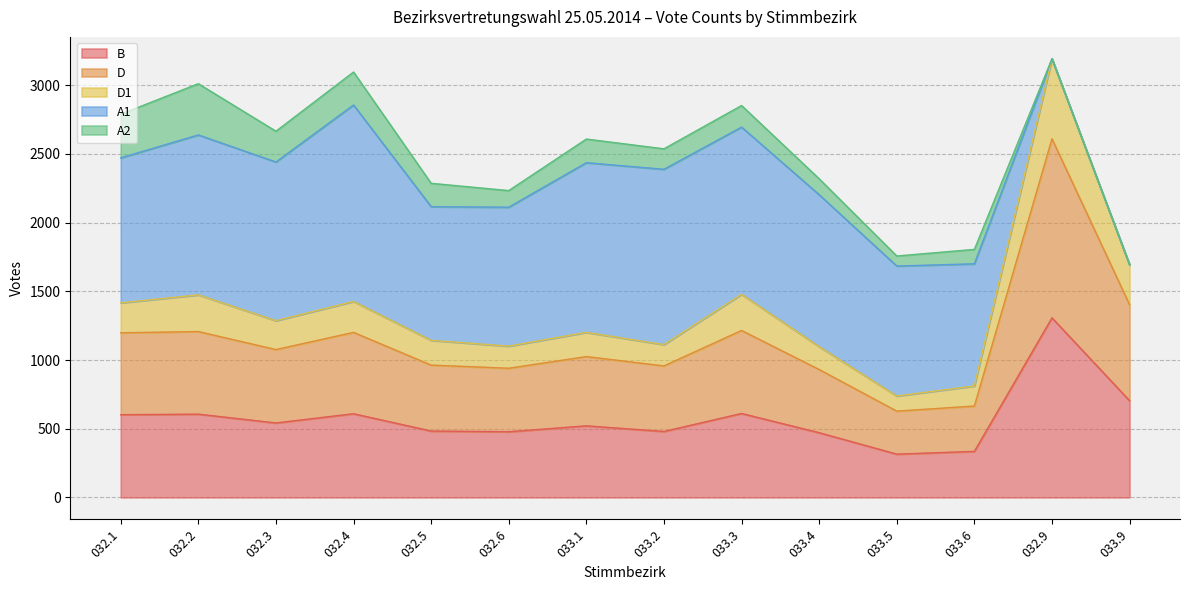

Does the chart display data point markers on the line(s)?

No